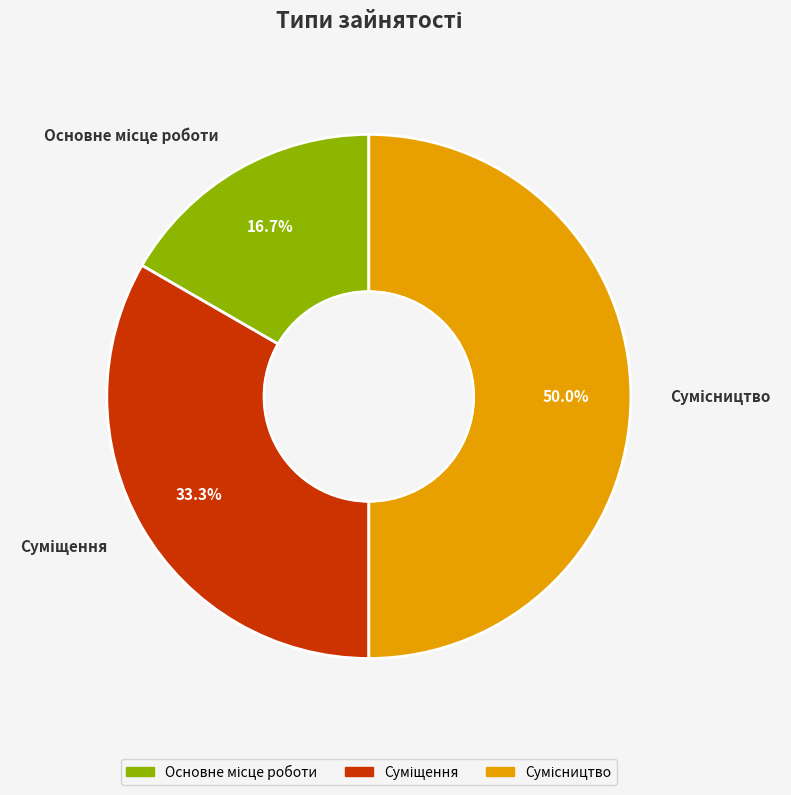

How many slices are in this pie chart?

3